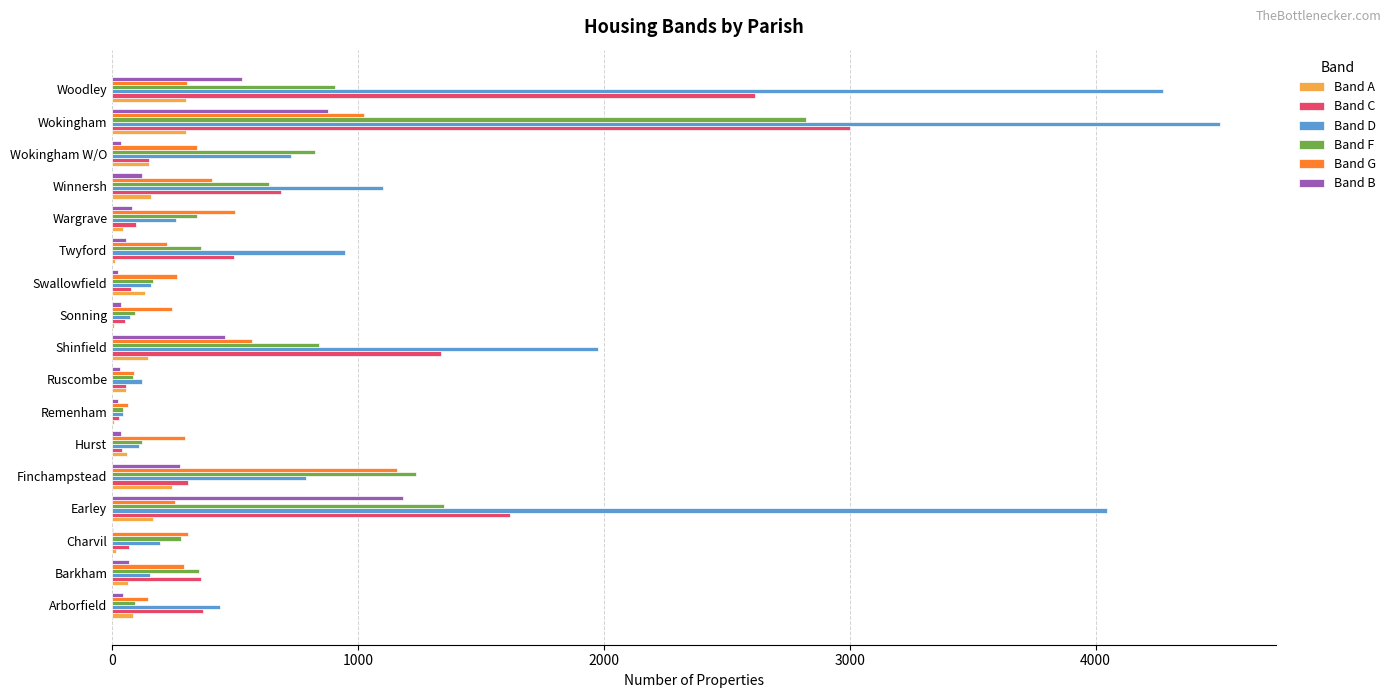

Between Charvil and Wokingham W/O, which series saw the biggest shift?

Band F